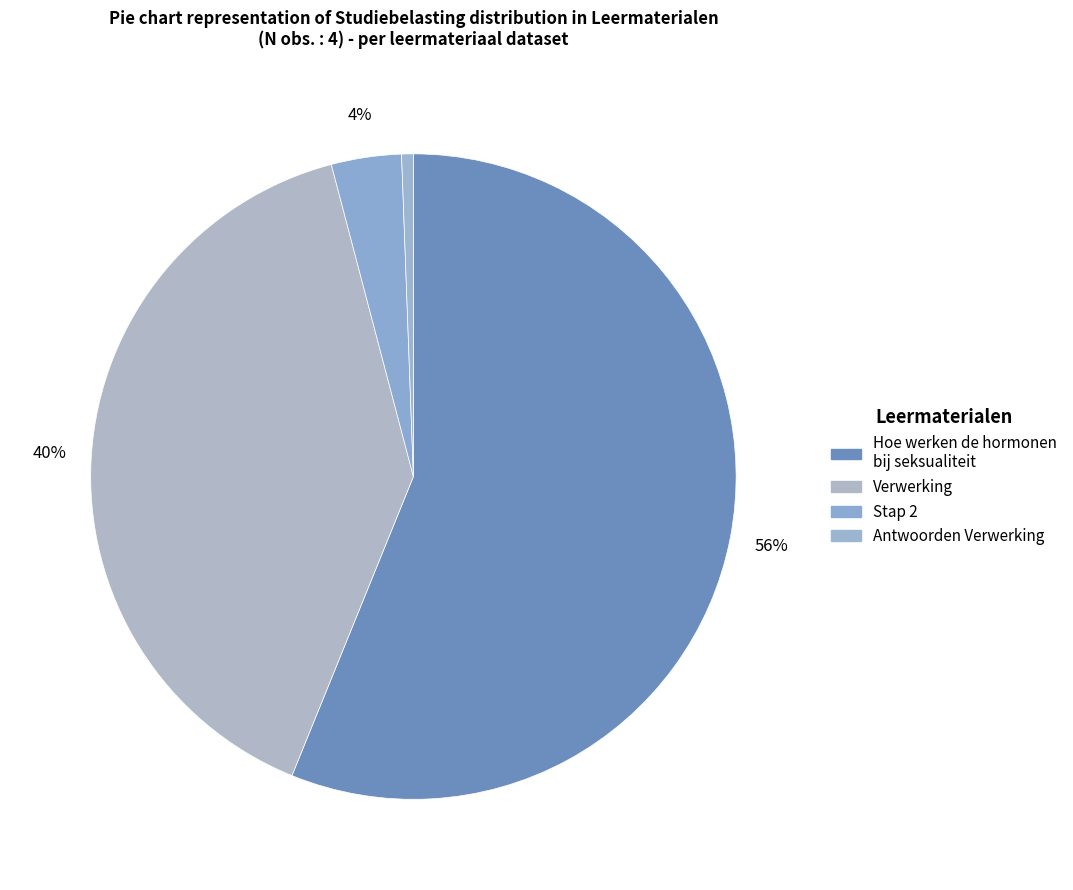

How many segments does this pie chart have?

4